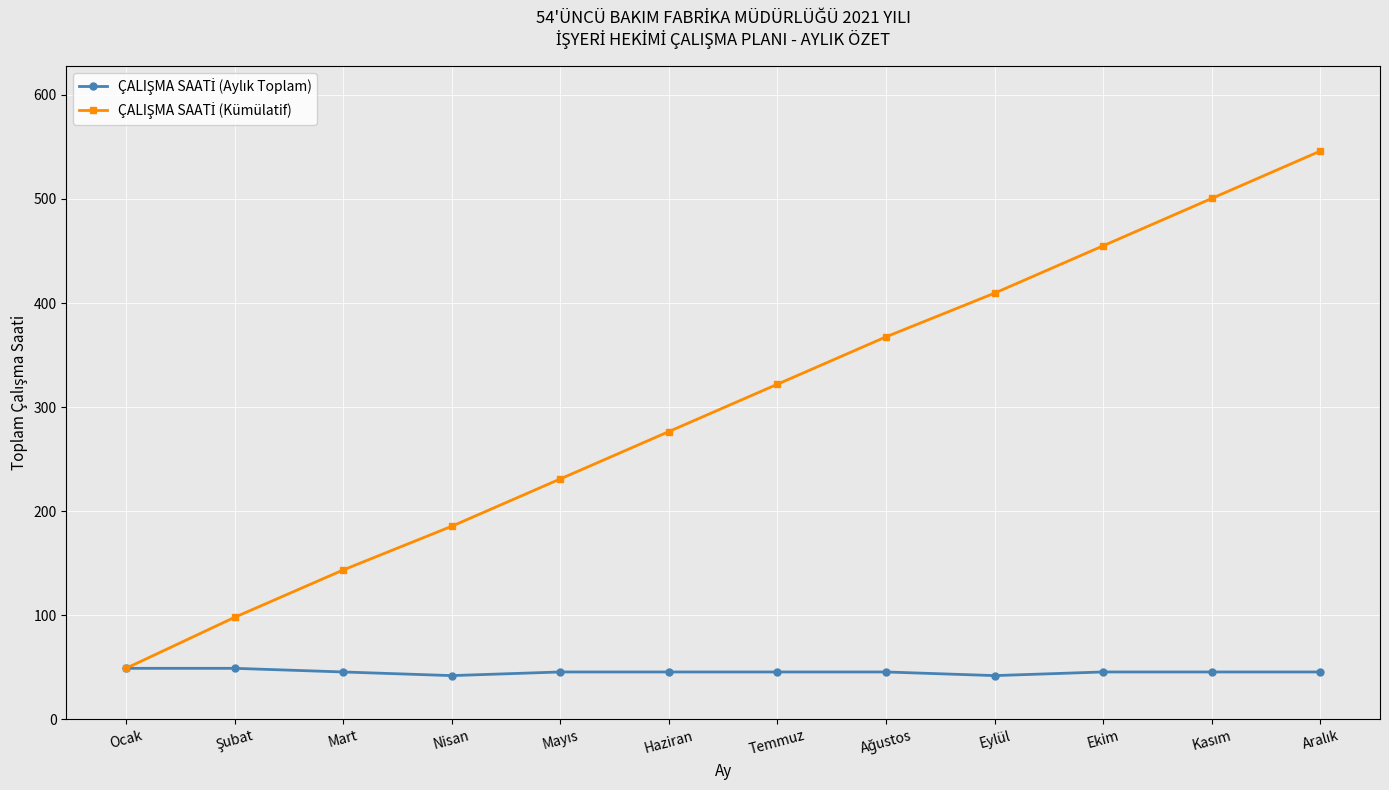

At how many categories does at least one series exceed 214?

8